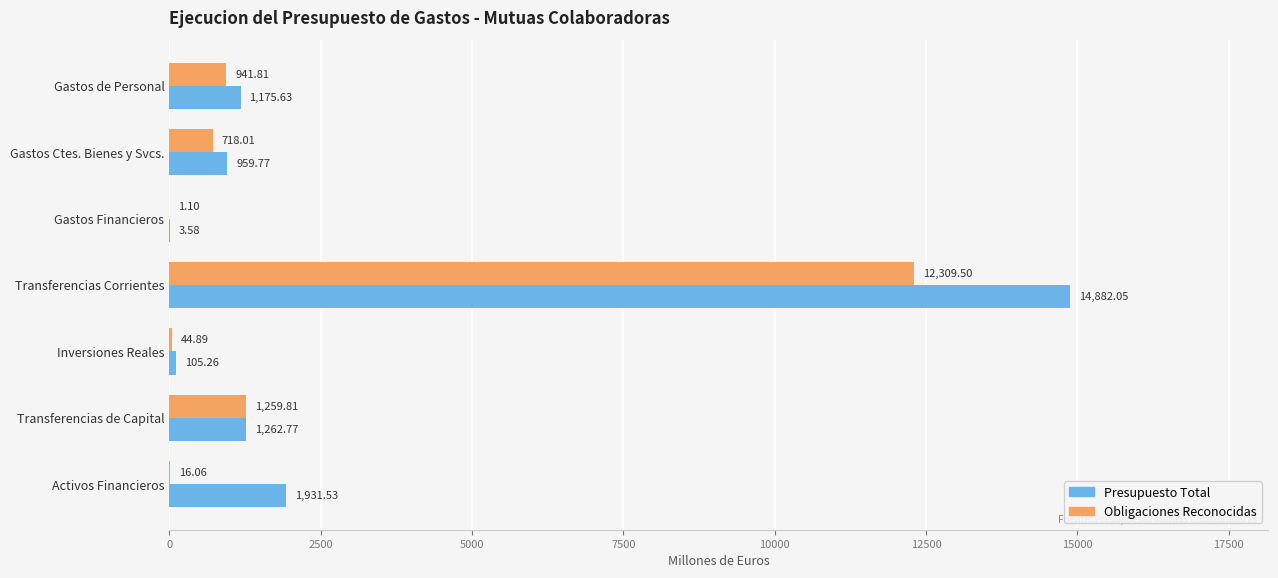

Which category has the highest value in the Obligaciones Reconocidas series?

Transferencias Corrientes